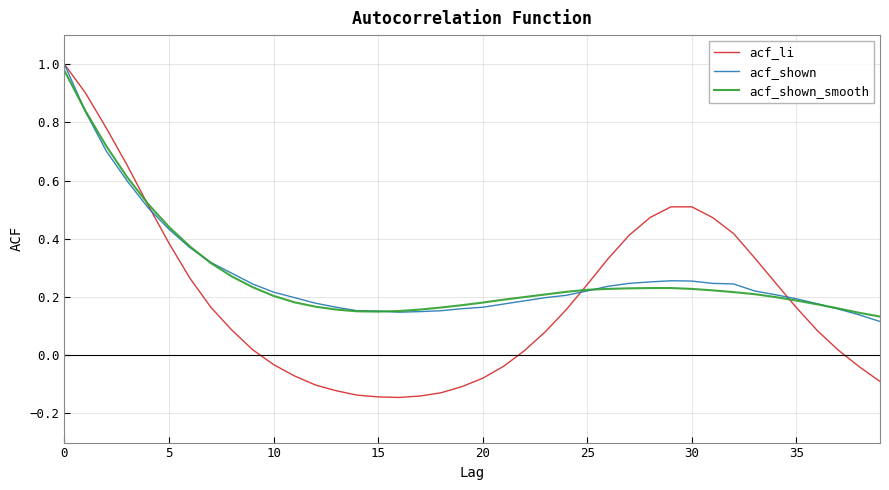

How many times do acf_shown and acf_li cross each other?

3